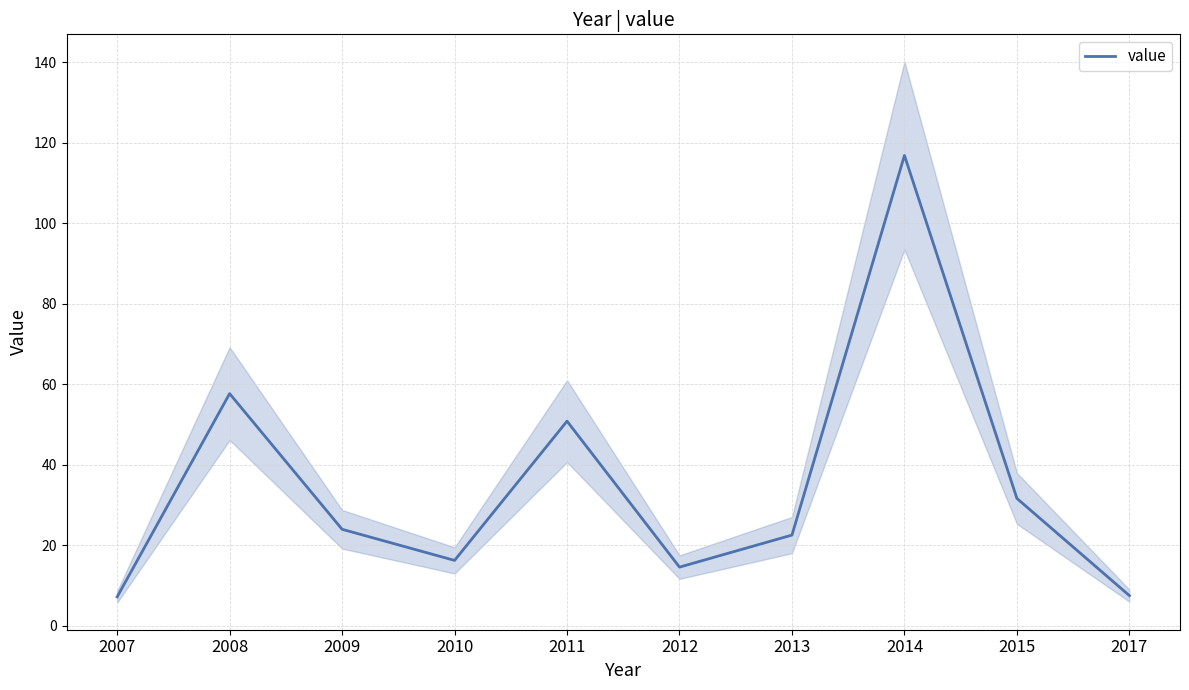

What is the sum of all values?

349.0